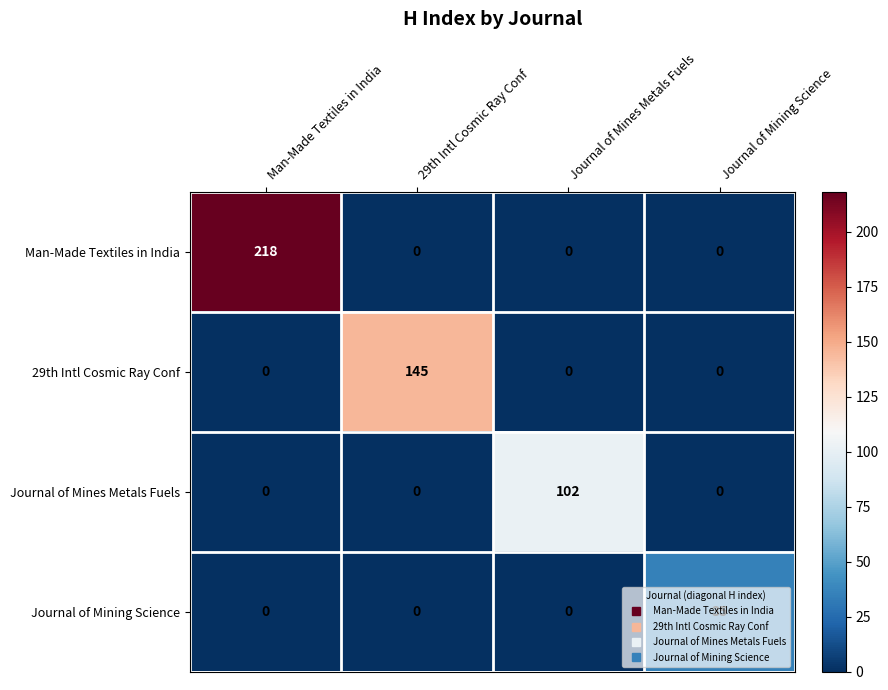

How many data points does each series have?

4